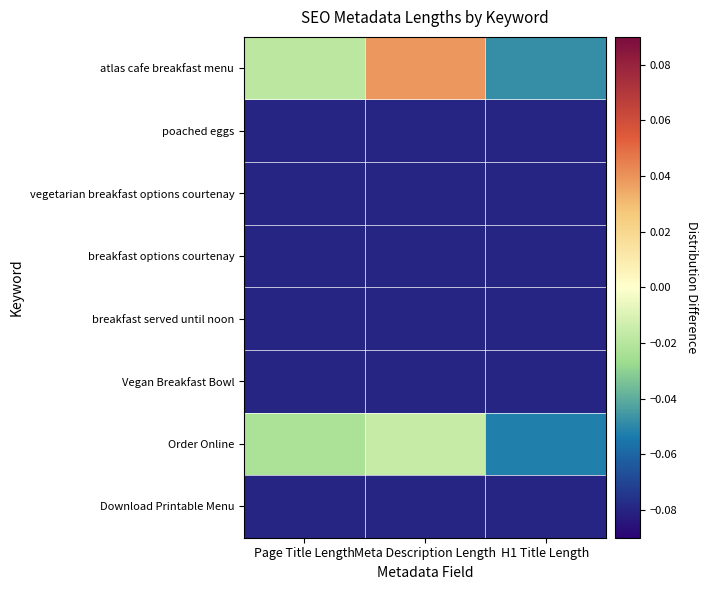

Reading left to right, extract all data points from this chart.

atlas cafe breakfast menu: Page Title Length=-0.0	Meta Description Length=0.0	H1 Title Length=-0.0
poached eggs: Page Title Length=-0.1	Meta Description Length=-0.1	H1 Title Length=-0.1
vegetarian breakfast options courtenay: Page Title Length=-0.1	Meta Description Length=-0.1	H1 Title Length=-0.1
breakfast options courtenay: Page Title Length=-0.1	Meta Description Length=-0.1	H1 Title Length=-0.1
breakfast served until noon: Page Title Length=-0.1	Meta Description Length=-0.1	H1 Title Length=-0.1
Vegan Breakfast Bowl: Page Title Length=-0.1	Meta Description Length=-0.1	H1 Title Length=-0.1
Order Online: Page Title Length=-0.0	Meta Description Length=-0.0	H1 Title Length=-0.1
Download Printable Menu: Page Title Length=-0.1	Meta Description Length=-0.1	H1 Title Length=-0.1